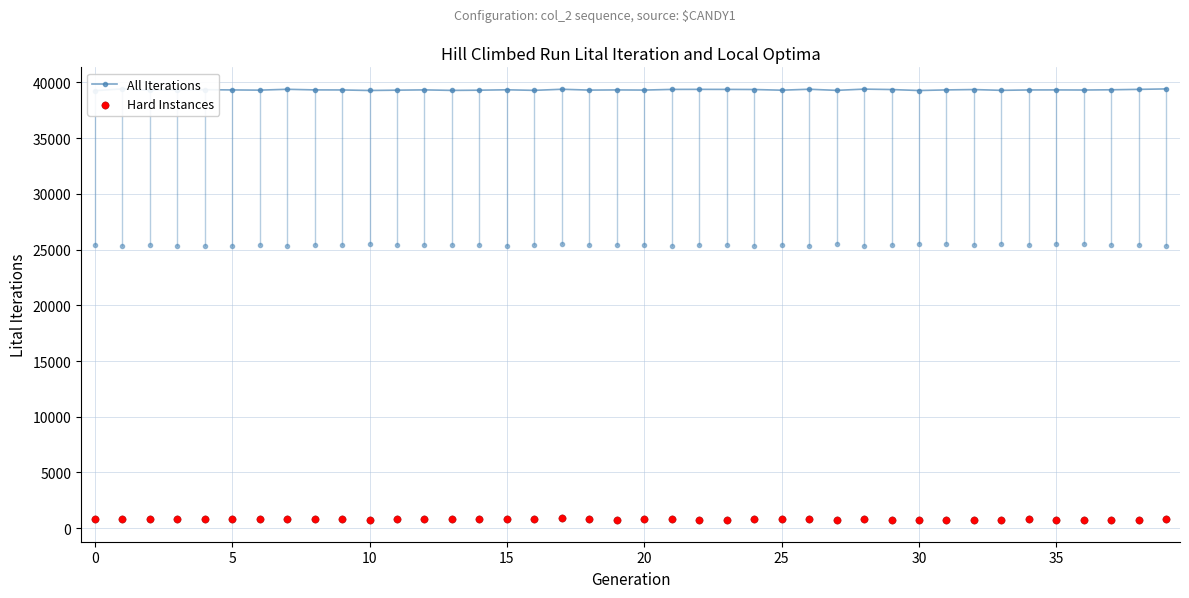

Which series reaches the minimum Y coordinate?

Hard Instances